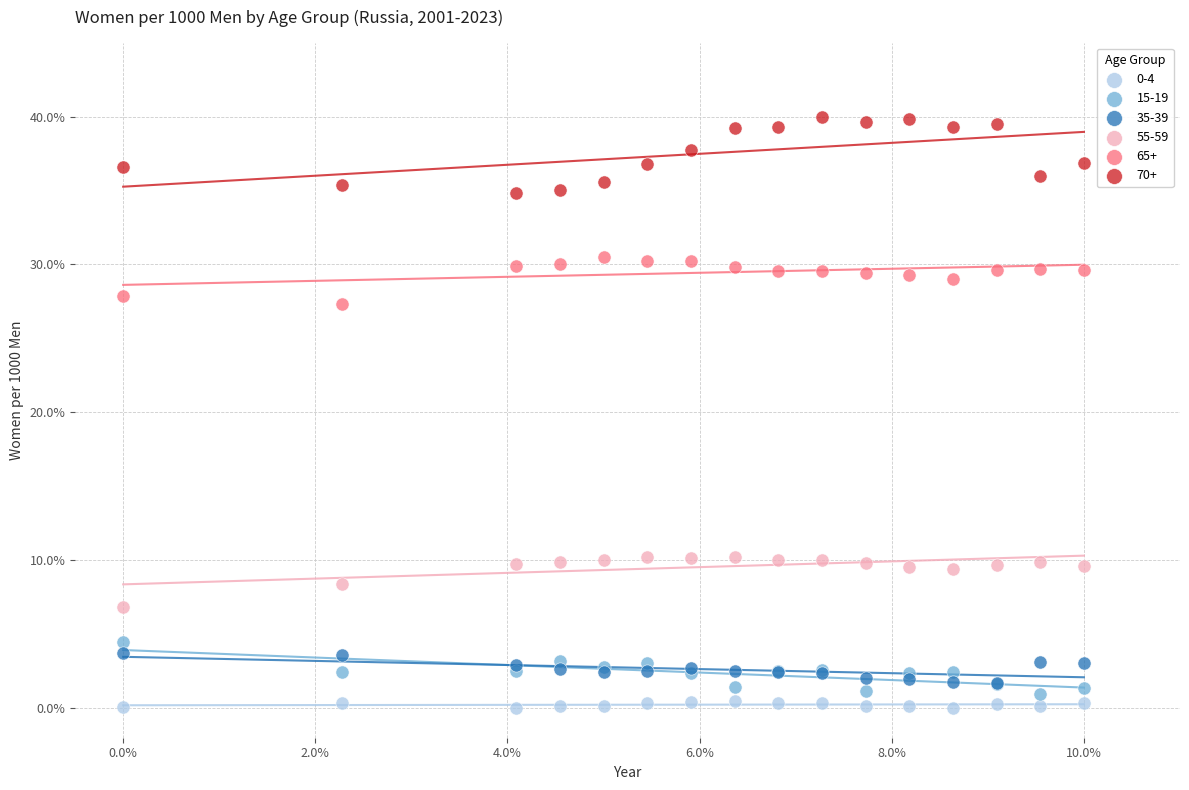

Across all series, what Y value is closest to 20?

27.3